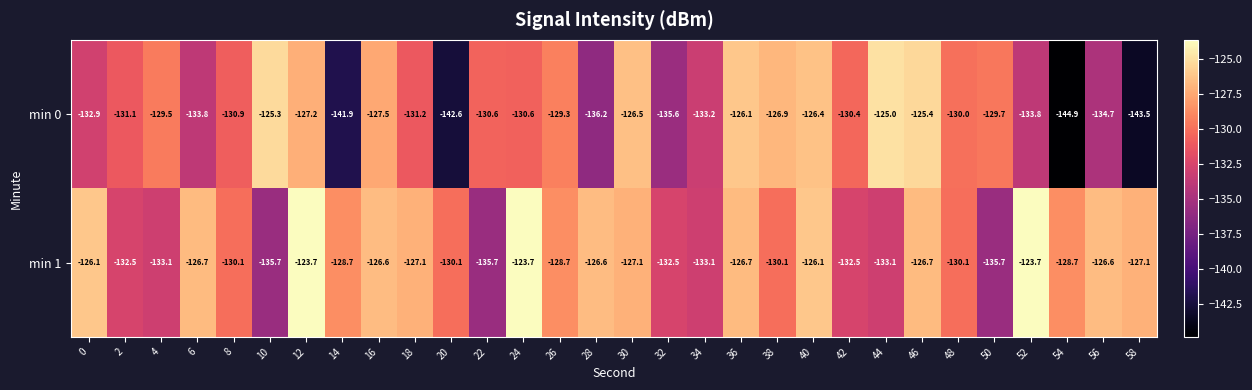

Between 4 and 10, which series saw the biggest shift?

min 0